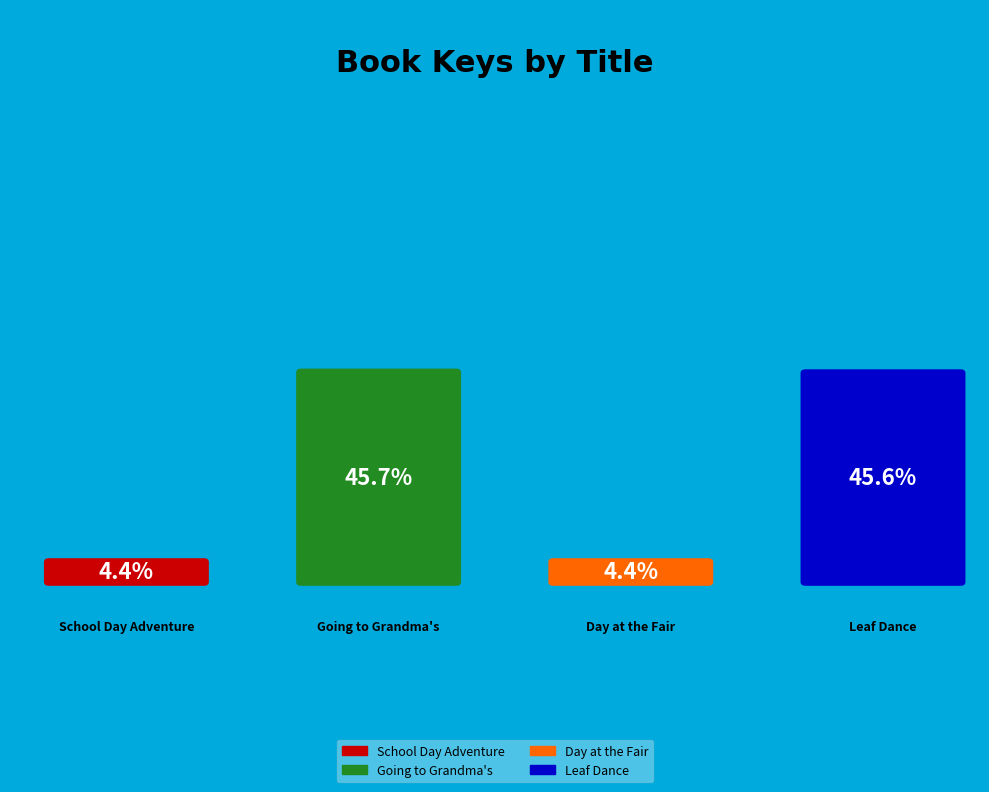

Which slice is the smallest?

School Day Adventure